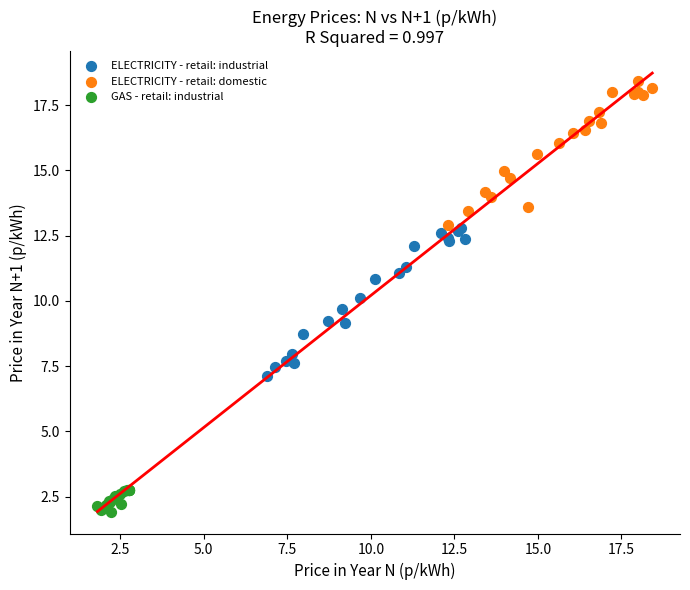

Which series reaches the minimum Y coordinate?

GAS - retail: industrial